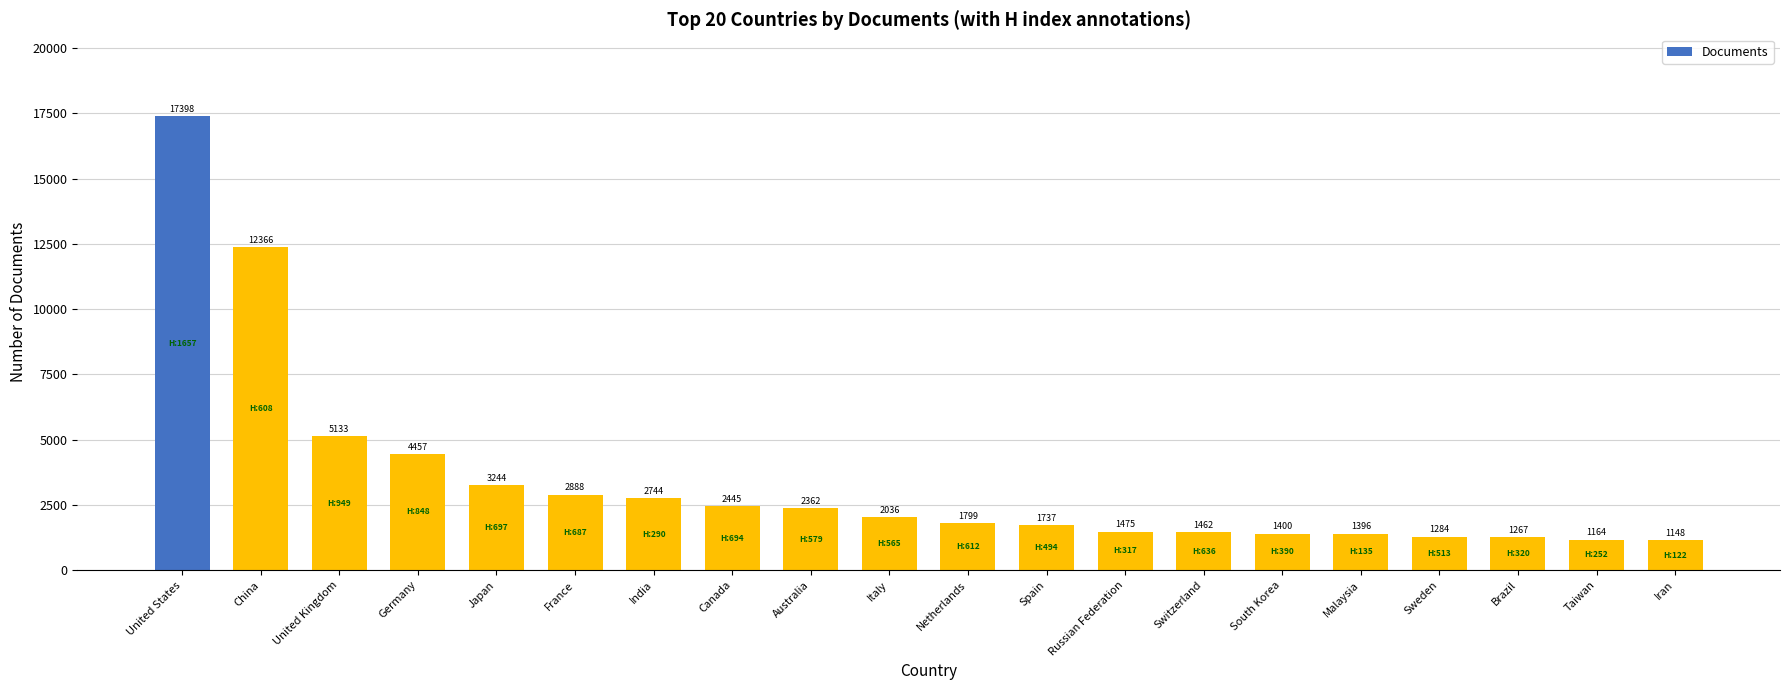

How many categories are shown in the chart?

20